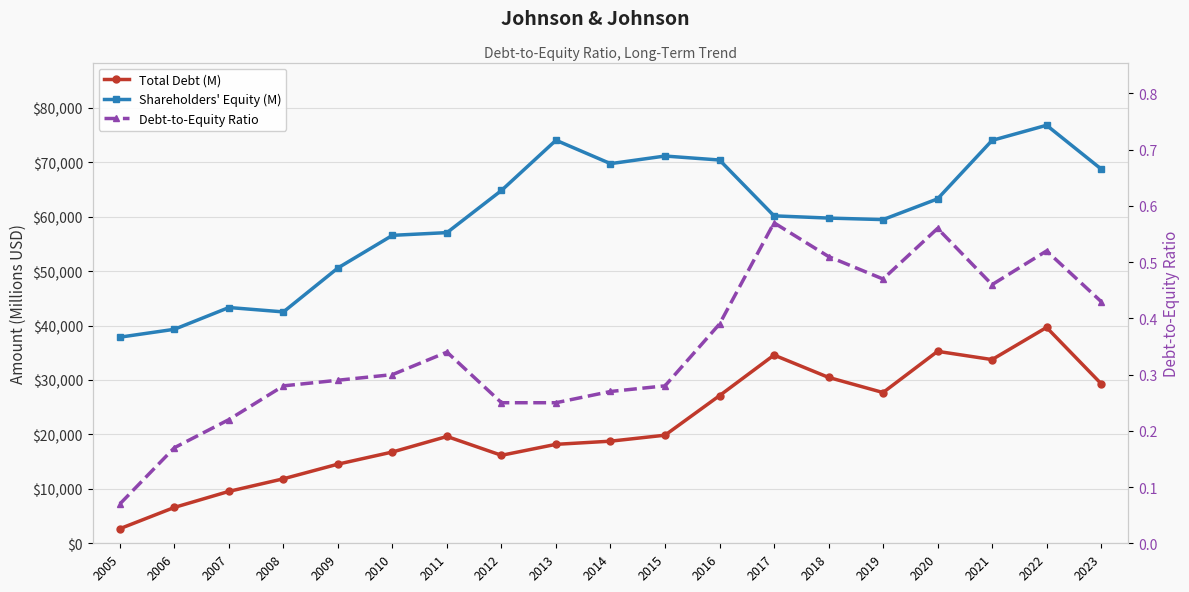

Where is the first local minimum for Debt-to-Equity Ratio?

2019